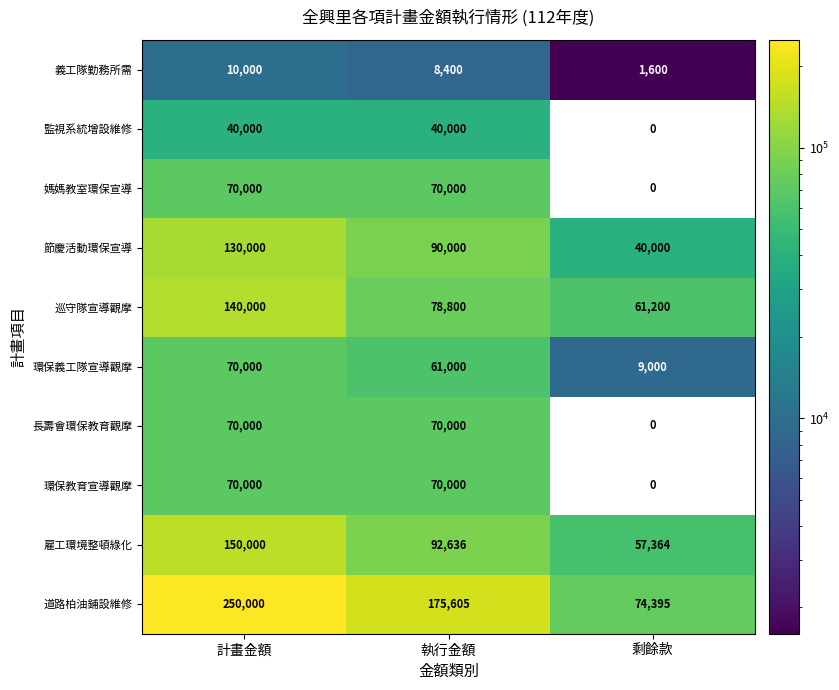

At which label is 環保義工隊宣導觀摩 closest to 39500?

執行金額